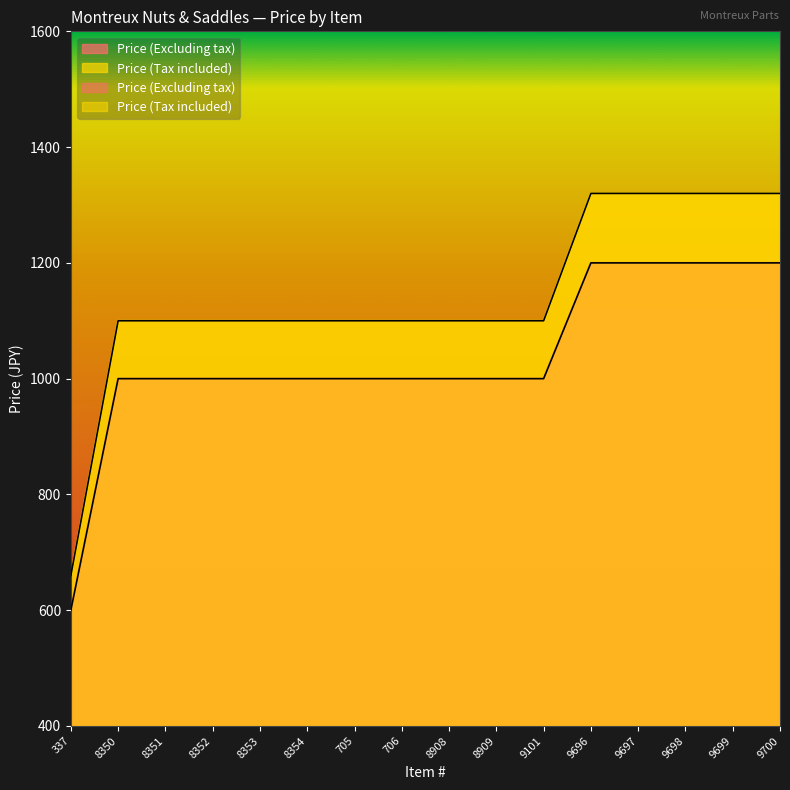

What is the difference between the second highest and second lowest values in the Price (Tax included) series?

220